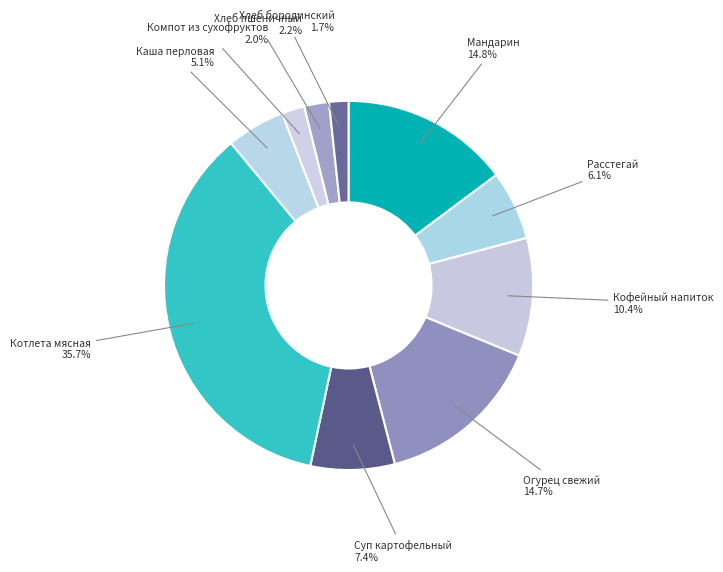

What portion of the pie excludes Огурец свежий?

85.3%